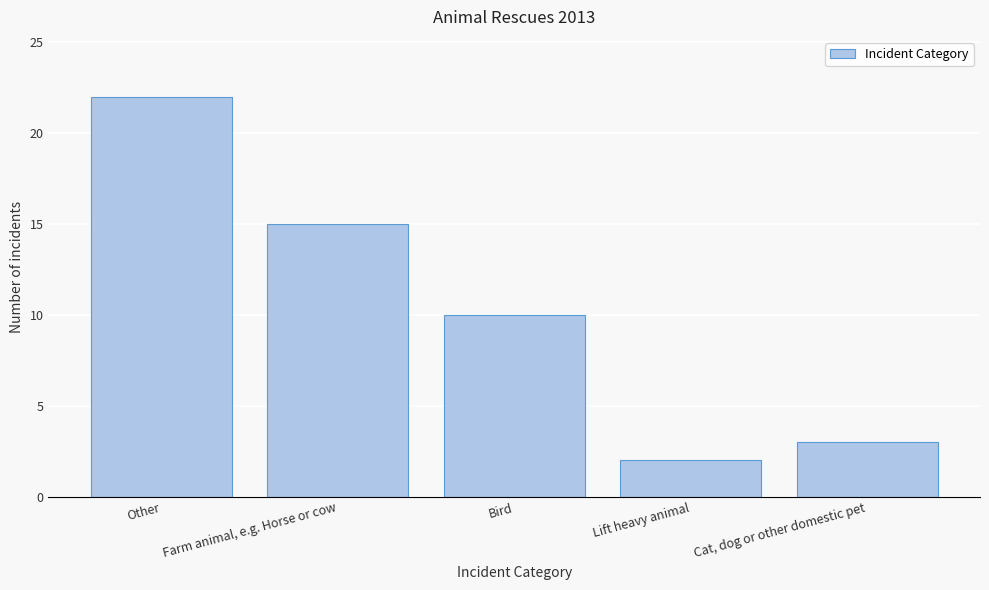

Reading left to right, transcribe all the data shown in this chart.

Other=22	Farm animal, e.g. Horse or cow=15	Bird=10	Lift heavy animal=2	Cat, dog or other domestic pet=3